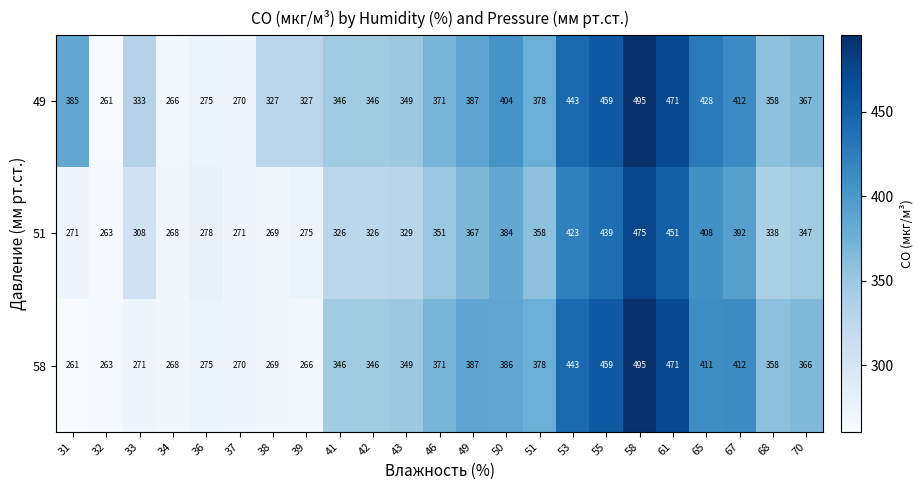

At which category does the chart reach its peak across all series?

58